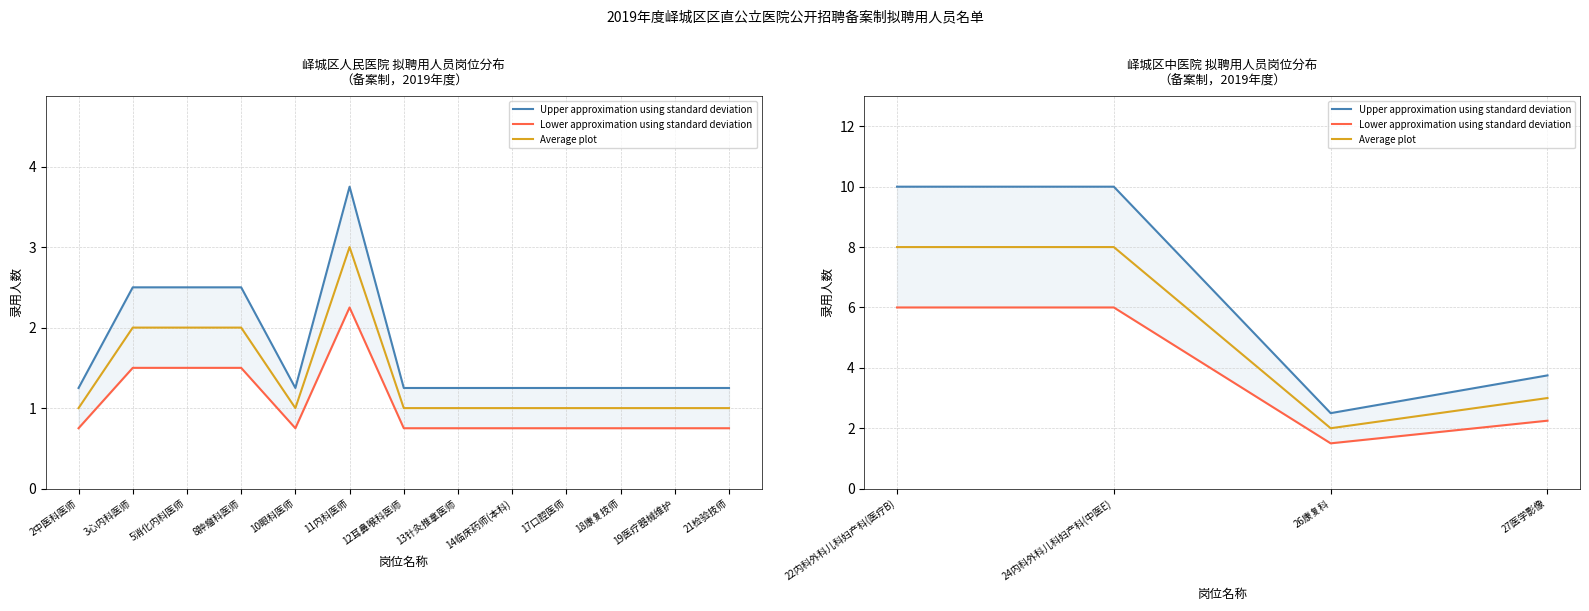

True or false: Upper approximation using standard deviation and Lower approximation using standard deviation cross at least once.

False